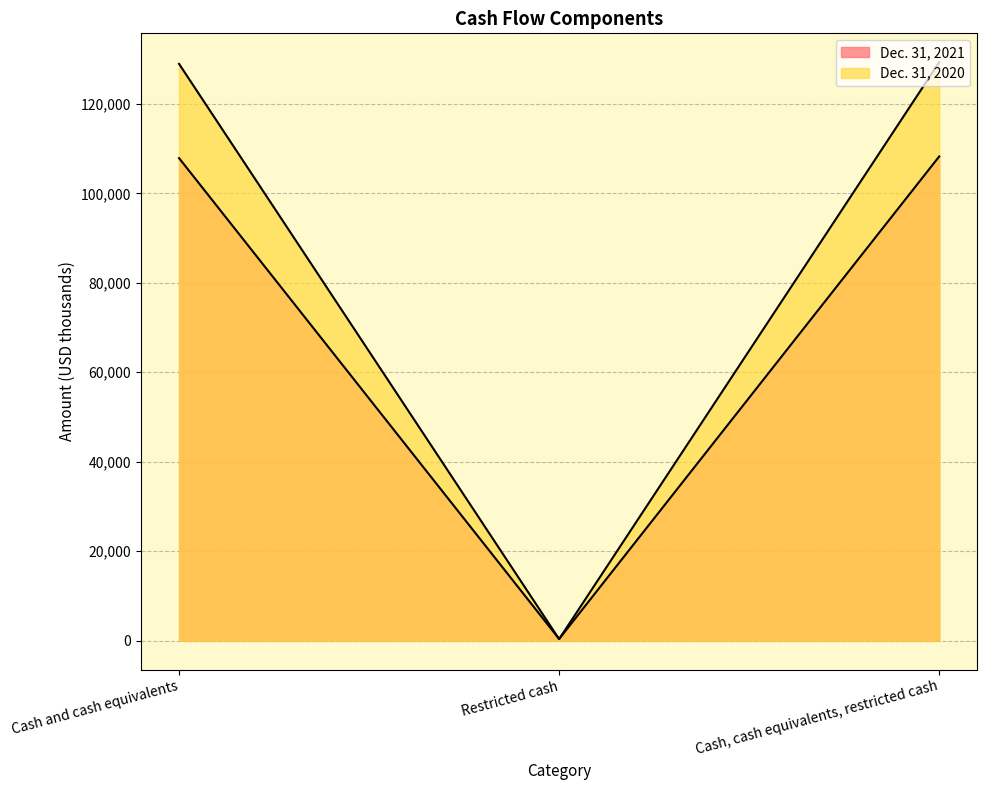

What are all the series names shown in the legend?

Dec. 31, 2021, Dec. 31, 2020